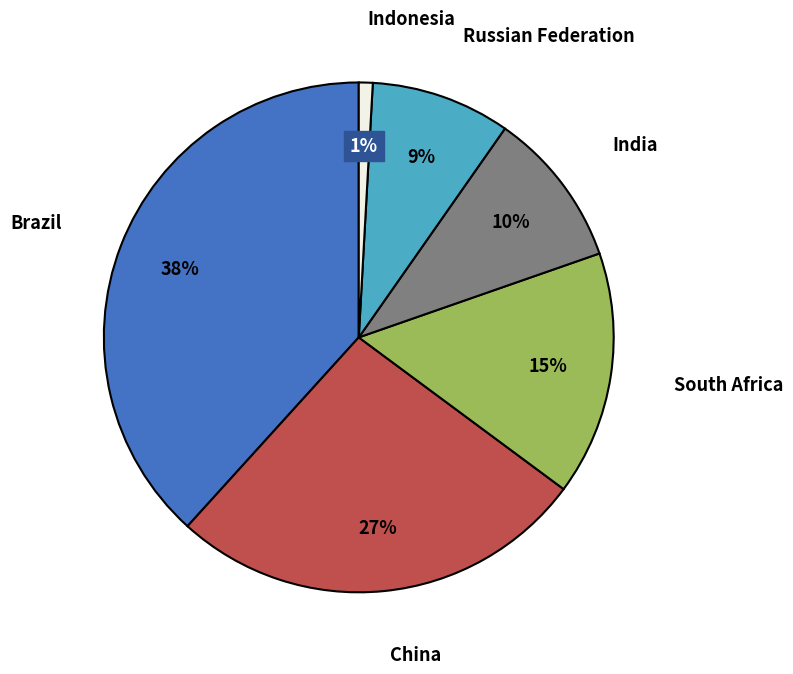

How many segments does this pie chart have?

6